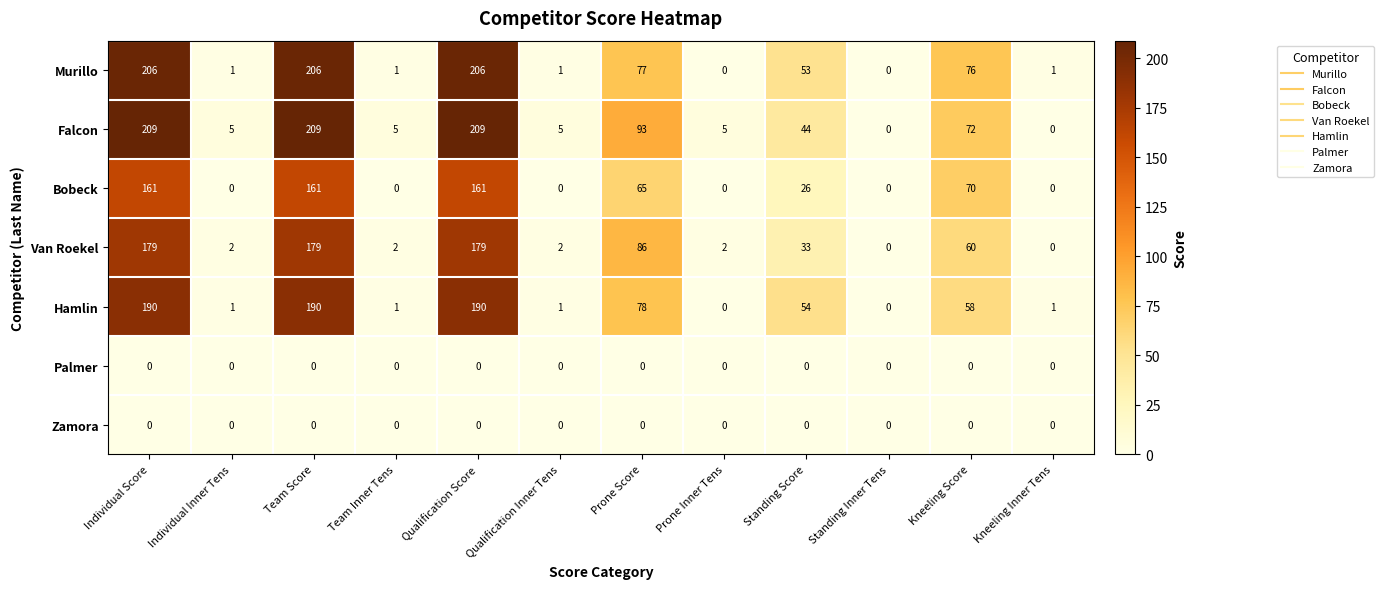

True or false: Bobeck has a value of 239 at Individual Score.

False